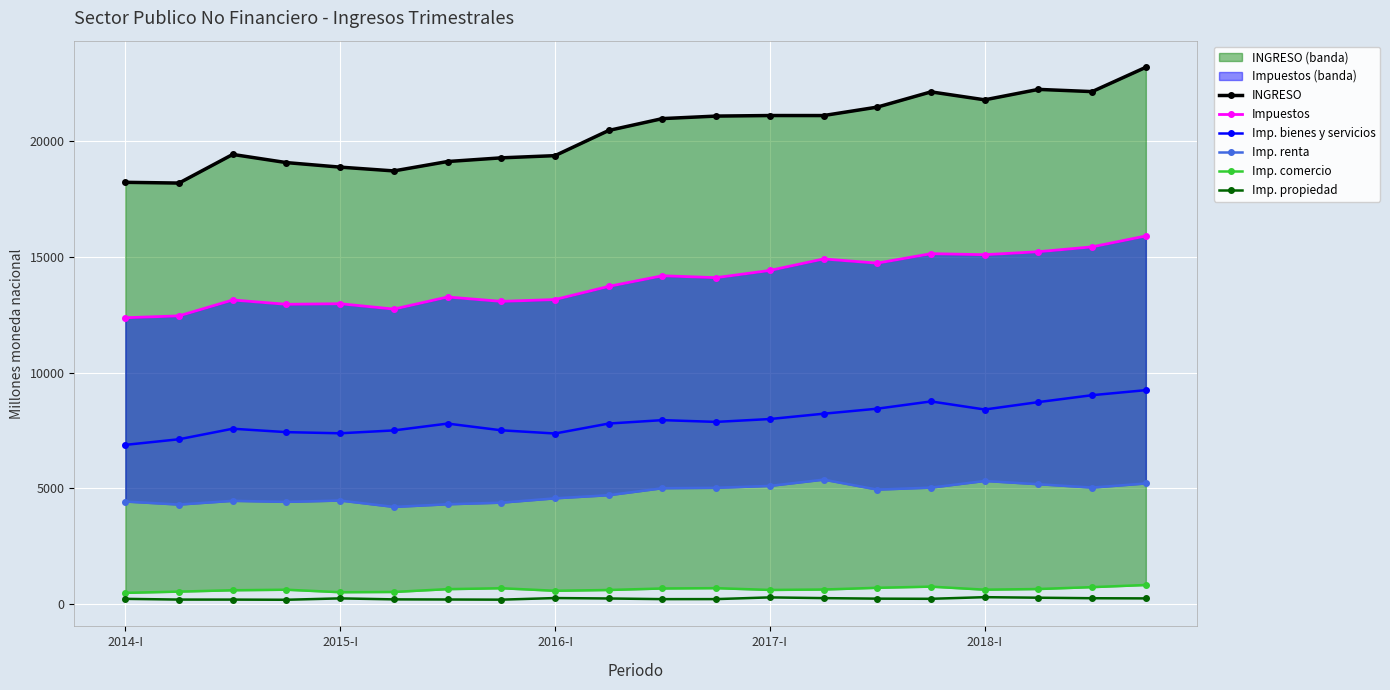

True or false: Imp. comercio and Imp. propiedad cross at least once.

False